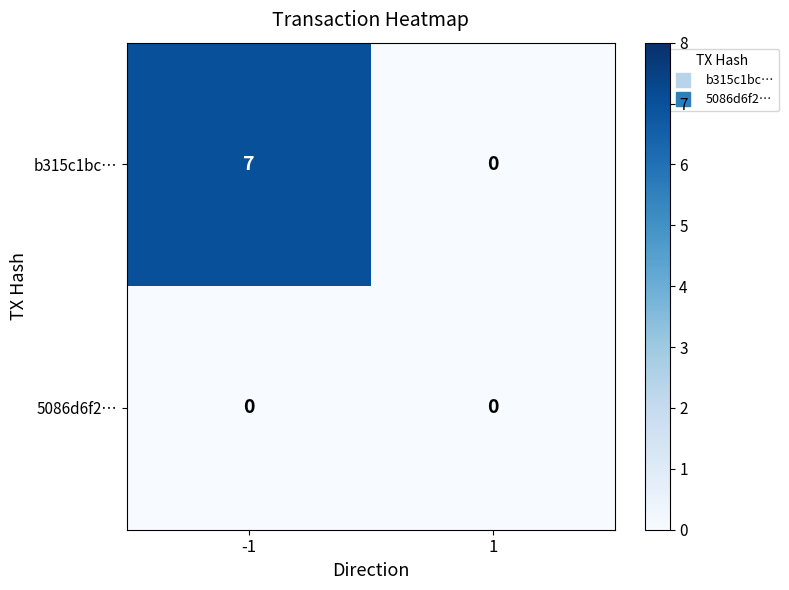

What is the total value across all series at -1?

7